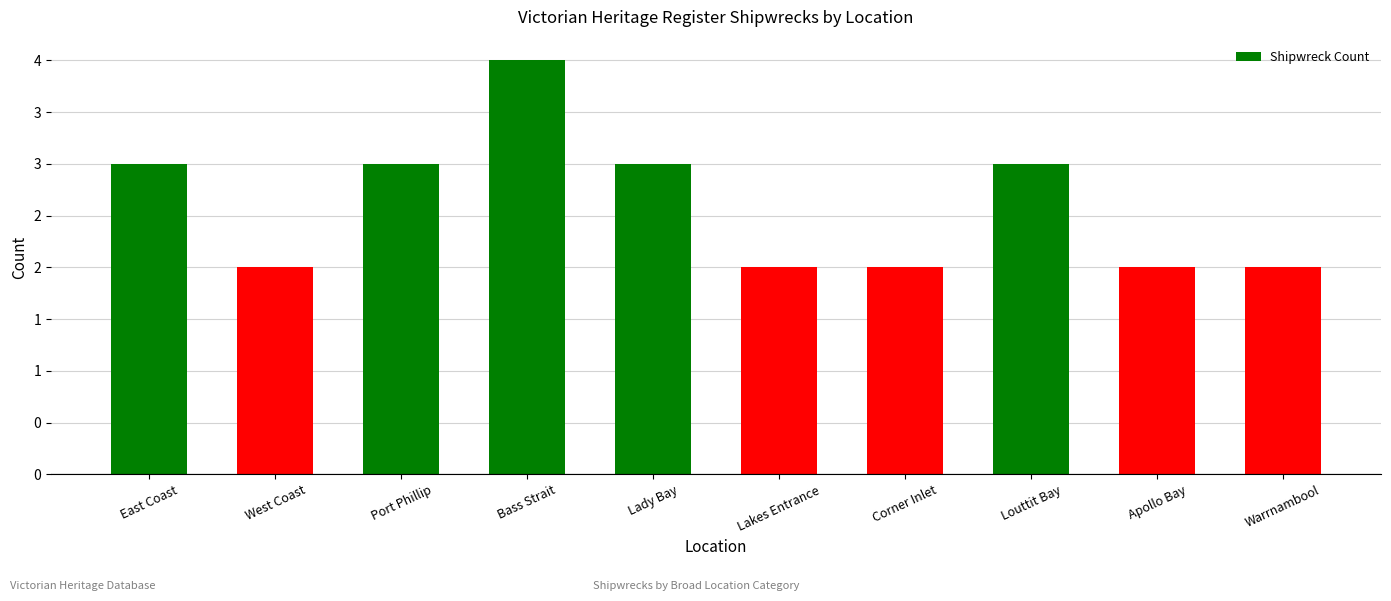

Is it true that the value at Port Phillip is 3?

True